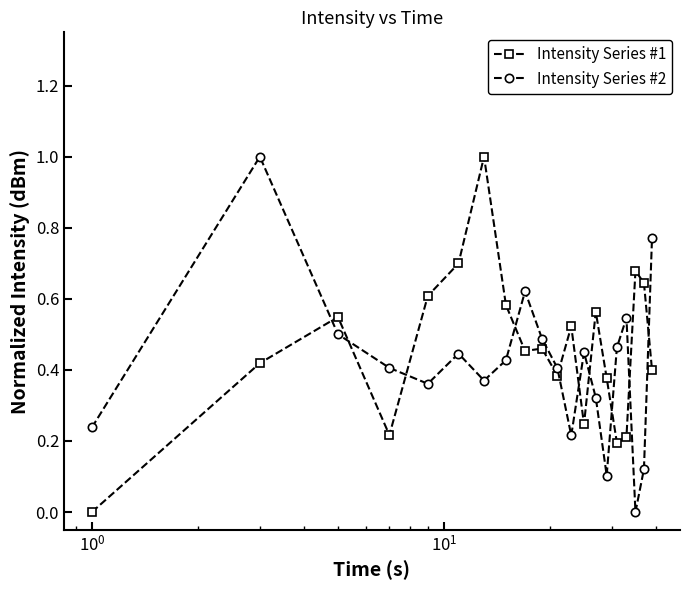

True or false: Intensity Series #1 has more than 0 interior local peaks.

True